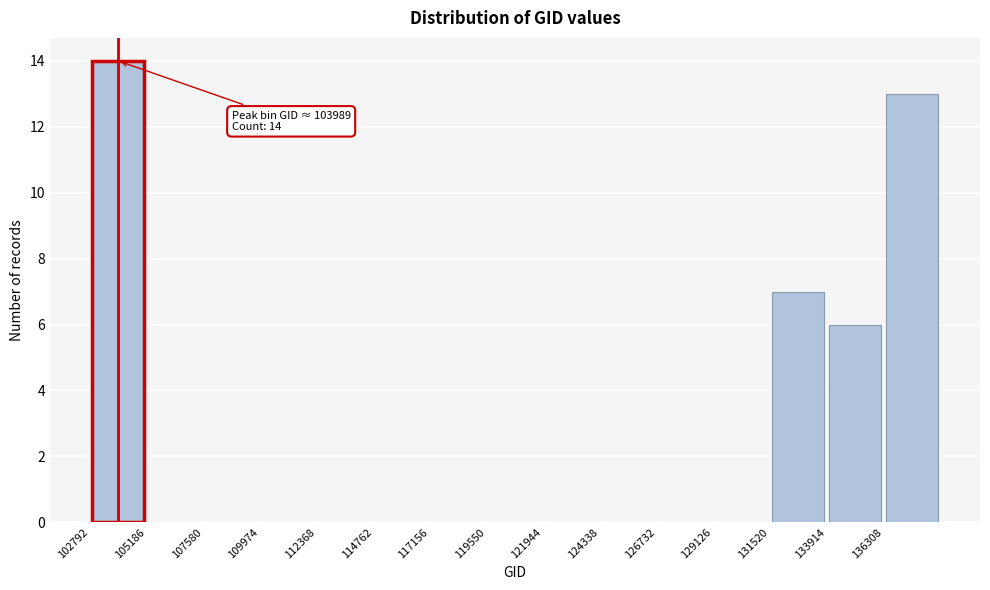

Which range on the x-axis has the tallest bar?

103000 to 105000